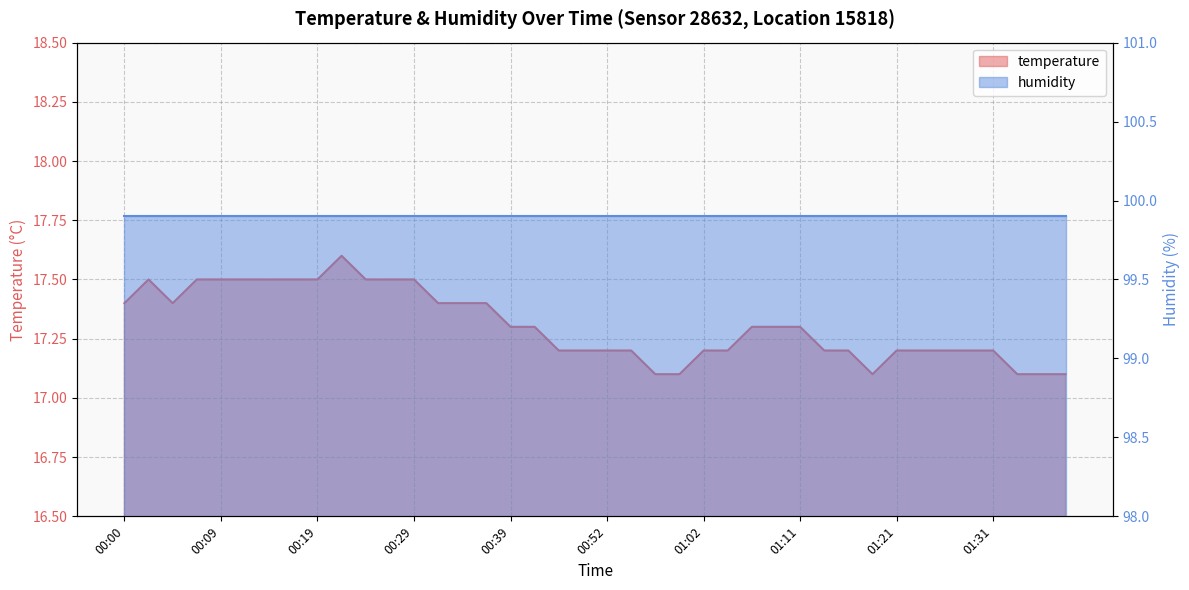

True or false: there are more than 2 points higher than both neighbors.

False